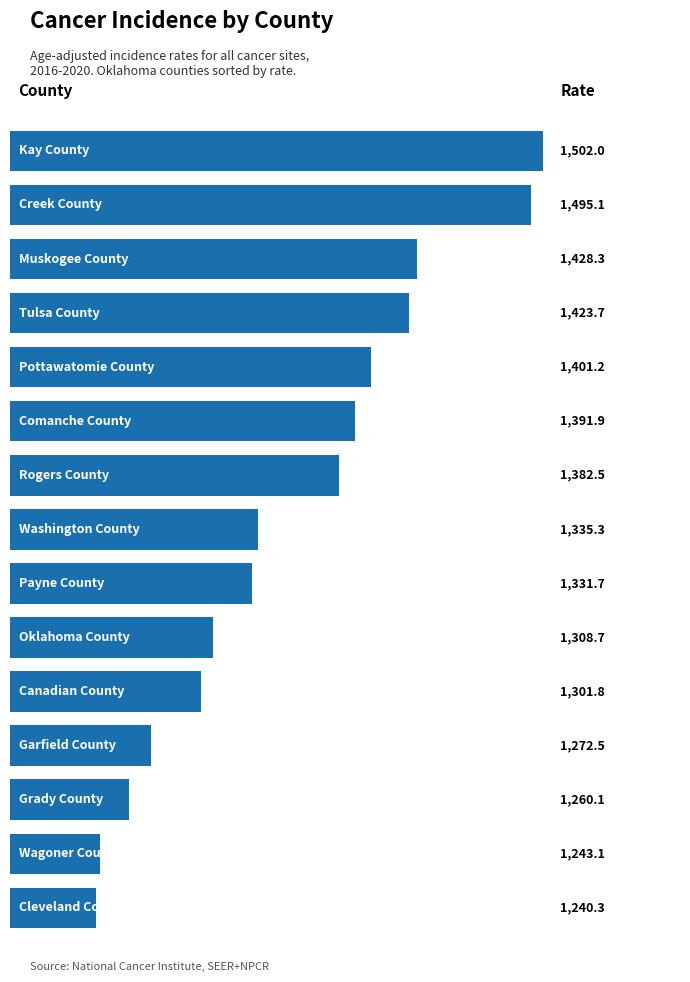

What is the value of the 11th bar from the top?

1301.8